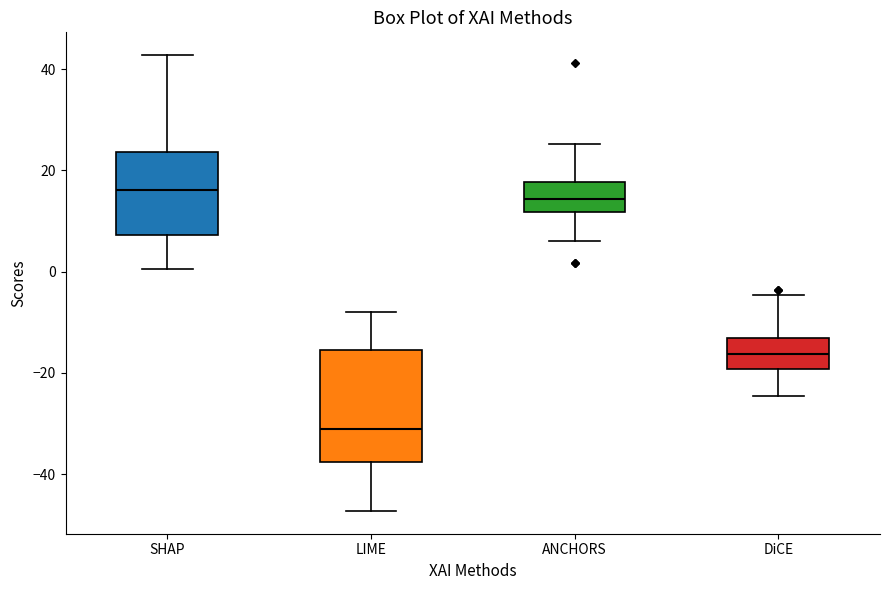

Which box's median line is the lowest?

LIME